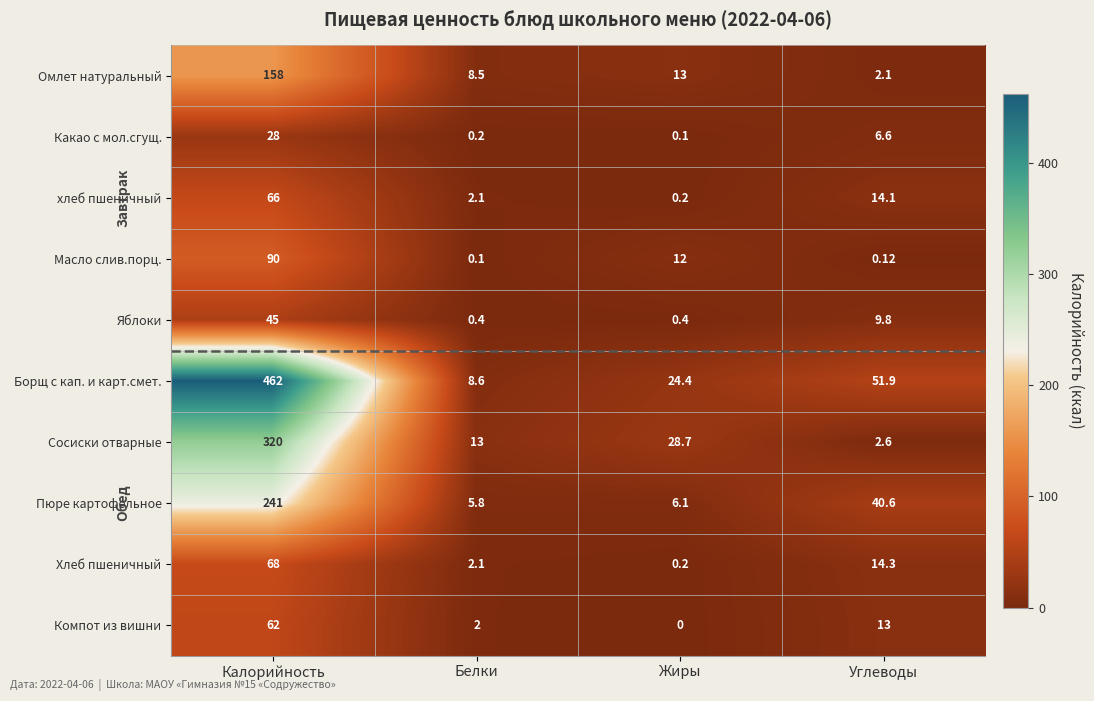

Which series changed the most between Жиры and Углеводы?

Пюре картофельное